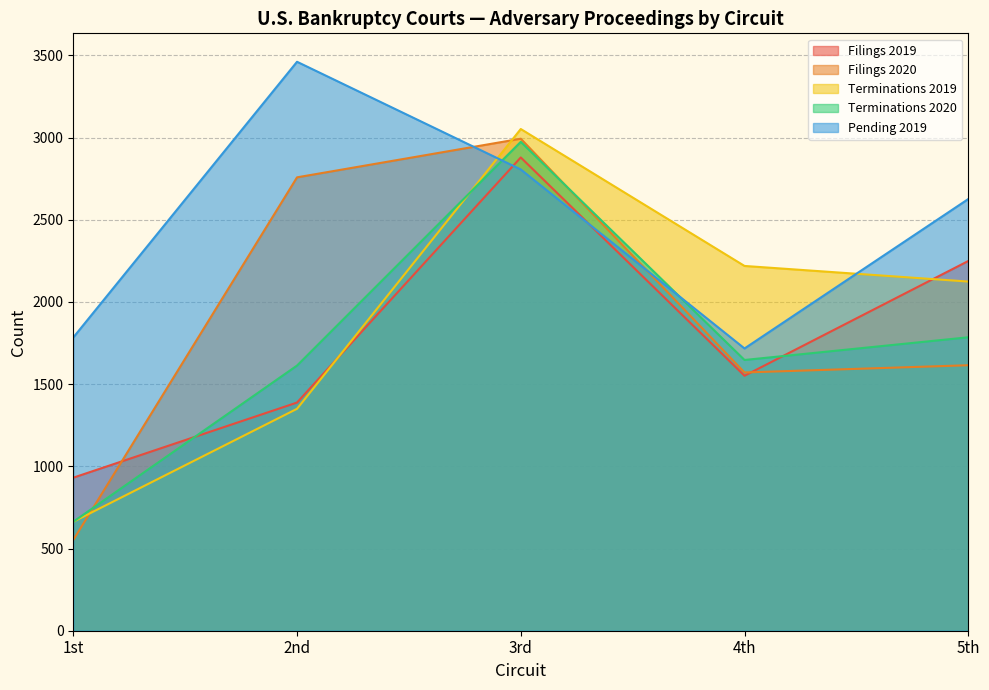

What is the sum of all Filings 2019 values?

8998